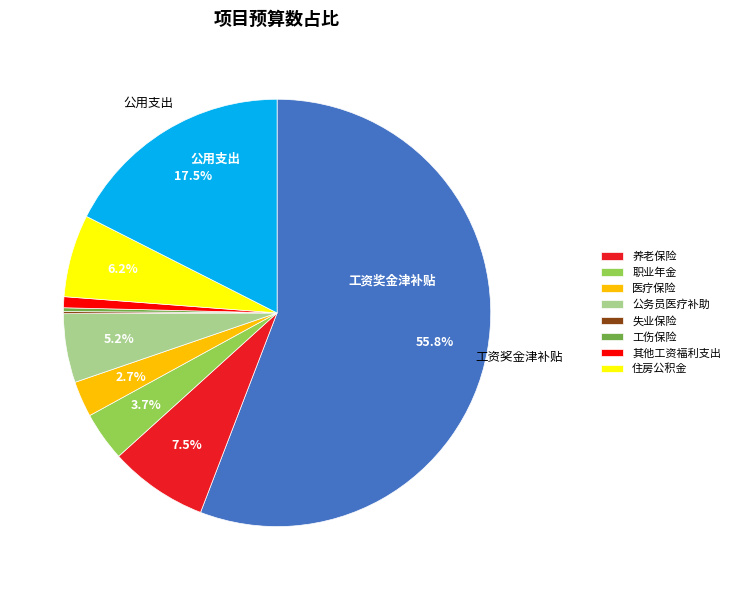

Is there any slice that represents more than half of the pie?

Yes